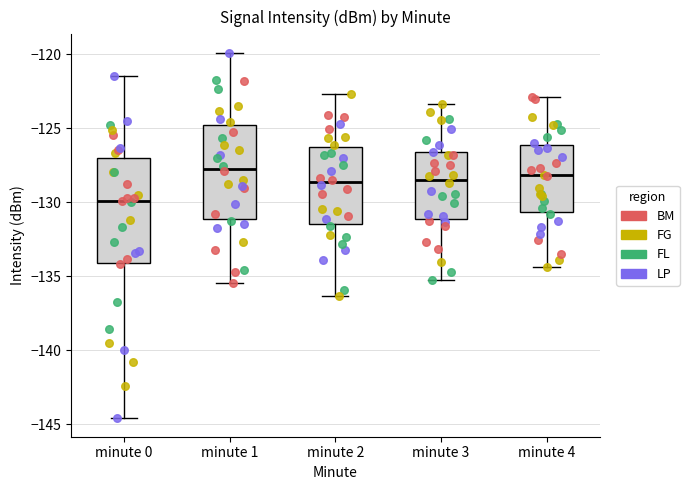

Where is the lower edge of the box for minute 3 on the y-axis? The values are not printed on the chart, so give them approximately, as read against the axis.

-131.0